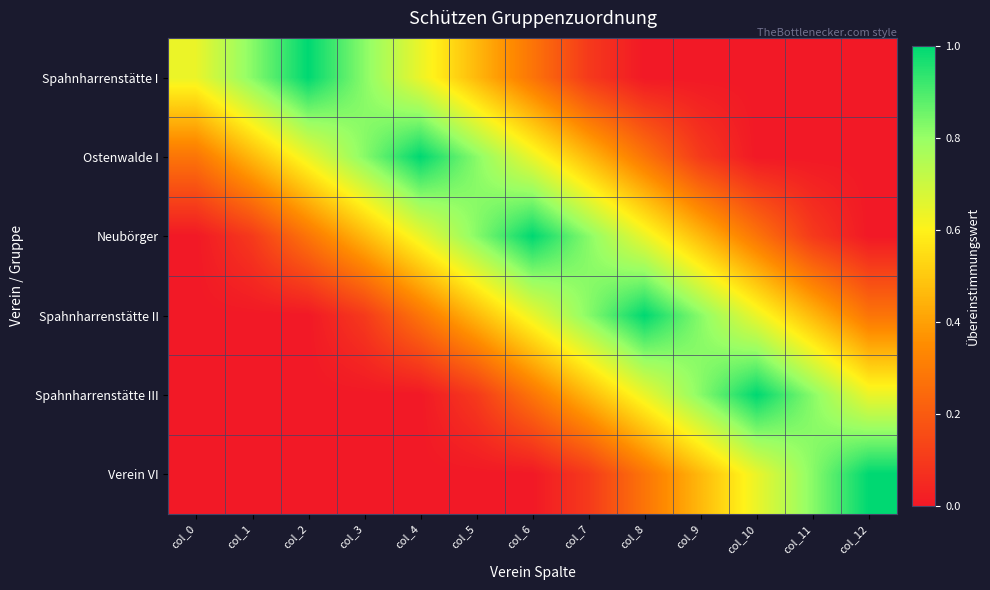

Which category has the lowest value across all series?

col_8